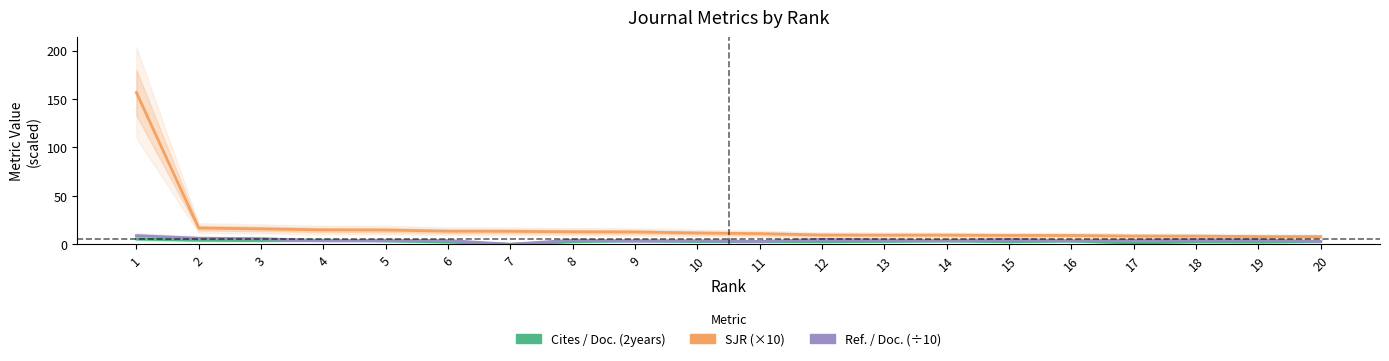

What is the spread (max minus min) of values at 7?

13.3